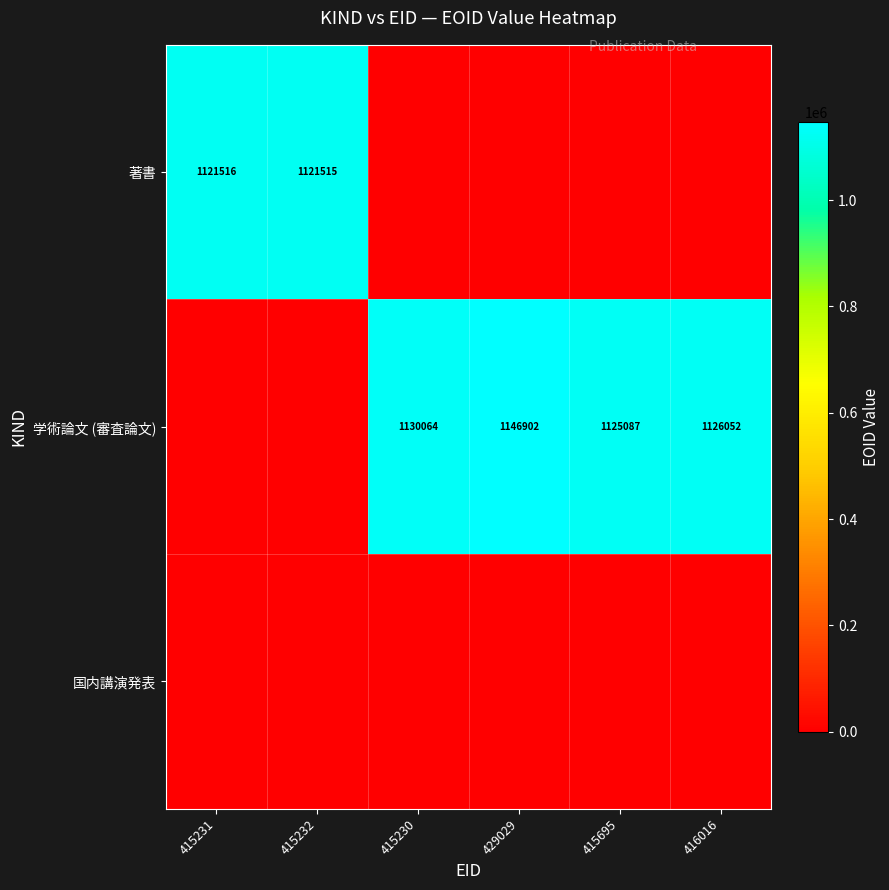

True or false: 学術論文 (審査論文) has a value of 1125087 at 415695.

True